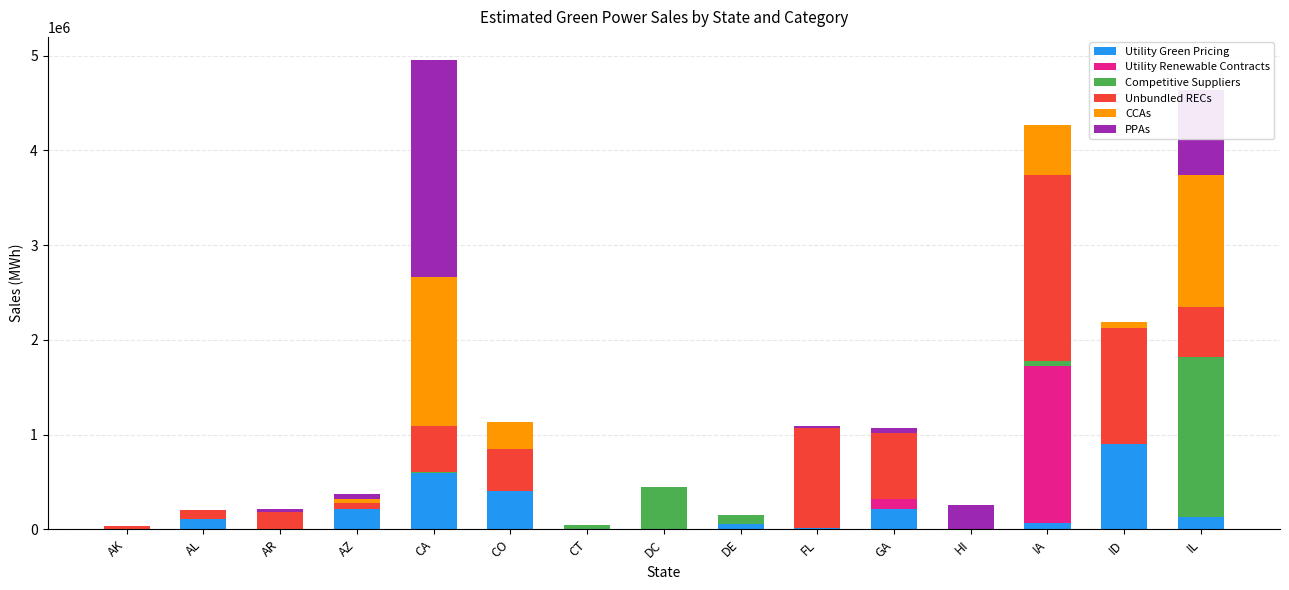

True or false: Utility Green Pricing has a value of 581367 at HI.

False